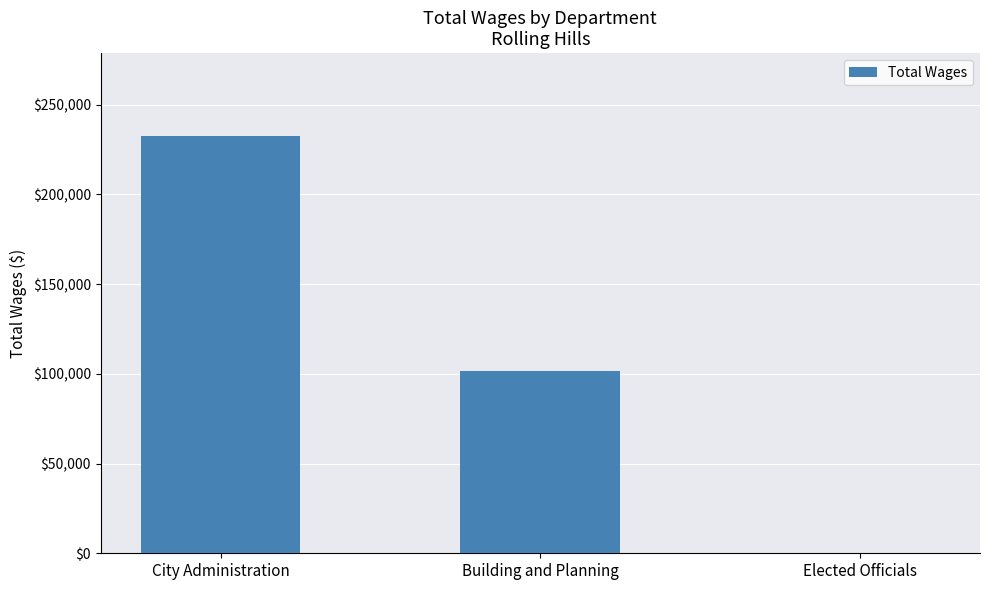

What is the sum of all values?

333784